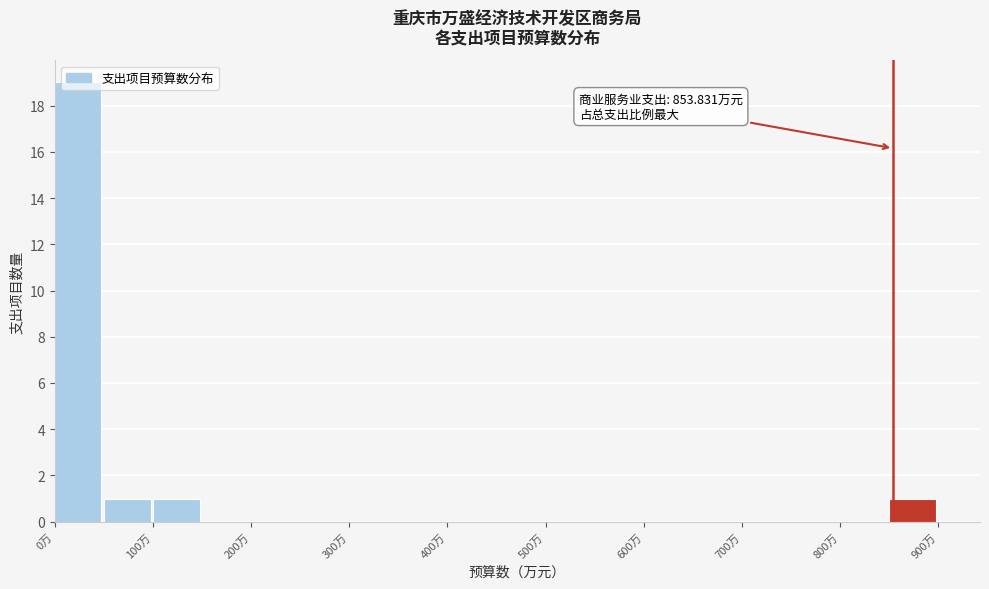

Over which range of the x-axis is the bar tallest?

0 to 50